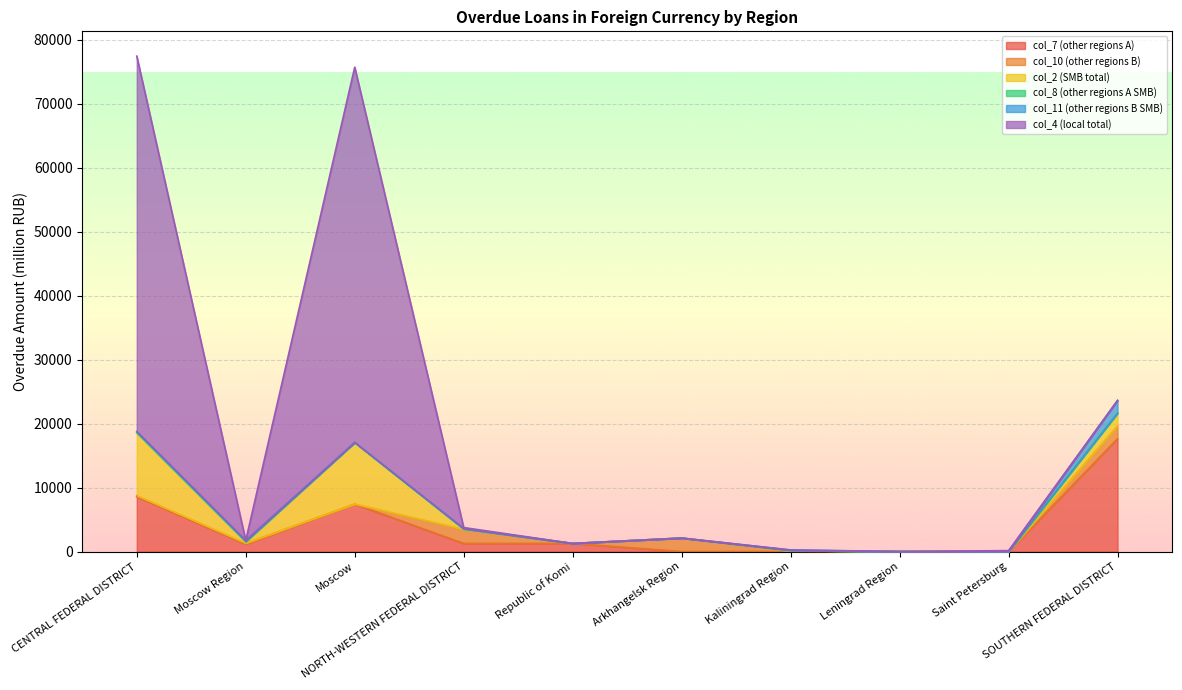

Reading right to left, transcribe all the data shown in this chart.

col_7 (other regions A): SOUTHERN FEDERAL DISTRICT=17631	Saint Petersburg=0	Leningrad Region=2	Kaliningrad Region=3	Arkhangelsk Region=0	Republic of Komi=1260	NORTH-WESTERN FEDERAL DISTRICT=1265	Moscow=7424	Moscow Region=1168	CENTRAL FEDERAL DISTRICT=8592
col_10 (other regions B): SOUTHERN FEDERAL DISTRICT=1998	Saint Petersburg=0	Leningrad Region=0	Kaliningrad Region=82	Arkhangelsk Region=2102	Republic of Komi=0	NORTH-WESTERN FEDERAL DISTRICT=2184	Moscow=0	Moscow Region=144	CENTRAL FEDERAL DISTRICT=144
col_2 (SMB total): SOUTHERN FEDERAL DISTRICT=1996	Saint Petersburg=0	Leningrad Region=0	Kaliningrad Region=78	Arkhangelsk Region=0	Republic of Komi=0	NORTH-WESTERN FEDERAL DISTRICT=78	Moscow=9586	Moscow Region=208	CENTRAL FEDERAL DISTRICT=9794
col_8 (other regions A SMB): SOUTHERN FEDERAL DISTRICT=0	Saint Petersburg=0	Leningrad Region=0	Kaliningrad Region=0	Arkhangelsk Region=0	Republic of Komi=0	NORTH-WESTERN FEDERAL DISTRICT=0	Moscow=43	Moscow Region=63	CENTRAL FEDERAL DISTRICT=107
col_11 (other regions B SMB): SOUTHERN FEDERAL DISTRICT=1996	Saint Petersburg=0	Leningrad Region=0	Kaliningrad Region=78	Arkhangelsk Region=0	Republic of Komi=0	NORTH-WESTERN FEDERAL DISTRICT=78	Moscow=0	Moscow Region=144	CENTRAL FEDERAL DISTRICT=144
col_4 (local total): SOUTHERN FEDERAL DISTRICT=0	Saint Petersburg=143	Leningrad Region=0	Kaliningrad Region=0	Arkhangelsk Region=0	Republic of Komi=0	NORTH-WESTERN FEDERAL DISTRICT=143	Moscow=58659	Moscow Region=0	CENTRAL FEDERAL DISTRICT=58659